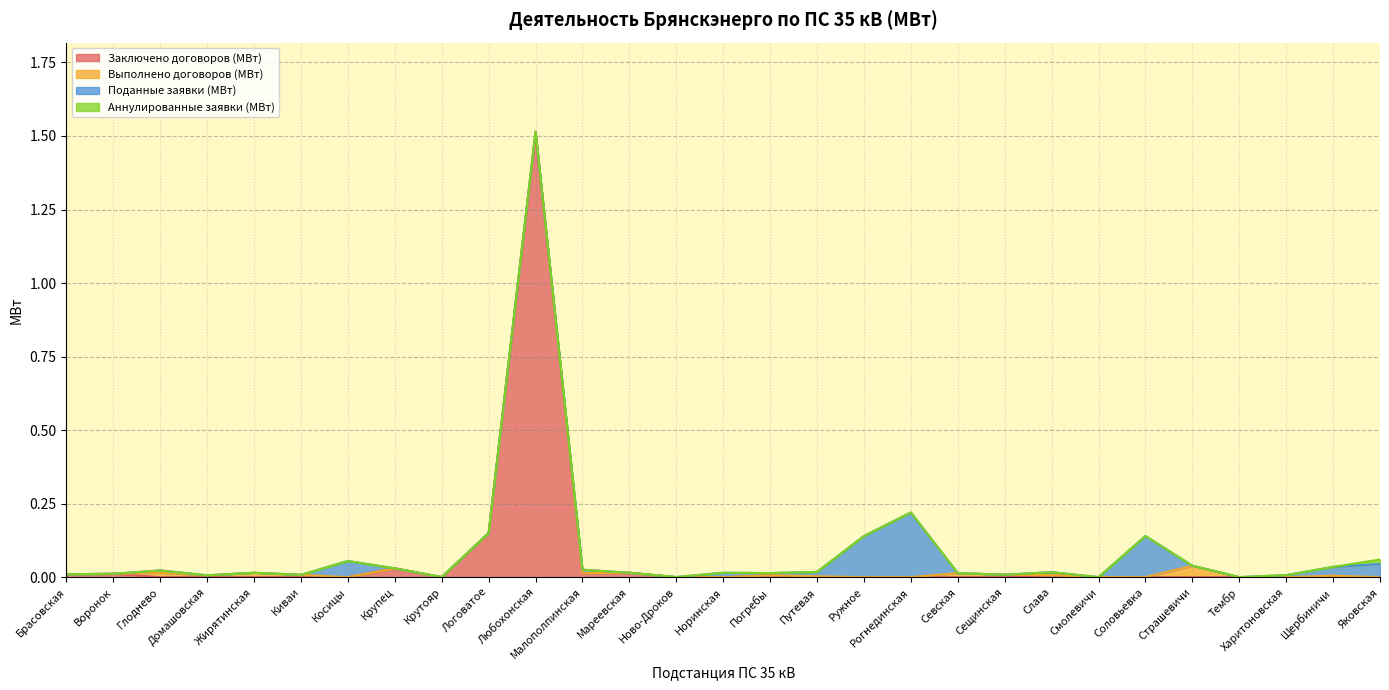

Reading left to right, list all the values displayed in this chart.

Заключено договоров (МВт): Брасовская=0.0	Воронок=0.0	Глоднево=0.0	Домашовская=0.0	Жирятинская=0.0	Киваи=0.0	Косицы=0.0	Крупец=0.0	Крутояр=0.0	Логоватое=0.1	Любохонская=1.5	Малополпинская=0.0	Мареевская=0.0	Ново-Дроков=0.0	Норинская=0.0	Погребы=0.0	Путевая=0.0	Ружное=0.0	Рогнединская=0.0	Севская=0.0	Сещинская=0.0	Слава=0.0	Смолевичи=0.0	Соловьевка=0.0	Страшевичи=0.0	Тембр=0.0	Харитоновская=0.0	Щербиничи=0.0	Яковская=0.0
Выполнено договоров (МВт): Брасовская=0.0	Воронок=0.0	Глоднево=0.0	Домашовская=0.0	Жирятинская=0.0	Киваи=0.0	Косицы=0.0	Крупец=0.0	Крутояр=0.0	Логоватое=0.0	Любохонская=0.0	Малополпинская=0.0	Мареевская=0.0	Ново-Дроков=0.0	Норинская=0.0	Погребы=0.0	Путевая=0.0	Ружное=0.0	Рогнединская=0.0	Севская=0.0	Сещинская=0.0	Слава=0.0	Смолевичи=0.0	Соловьевка=0.0	Страшевичи=0.0	Тембр=0.0	Харитоновская=0.0	Щербиничи=0.0	Яковская=0.0
Поданные заявки (МВт): Брасовская=0.0	Воронок=0.0	Глоднево=0.0	Домашовская=0.0	Жирятинская=0.0	Киваи=0.0	Косицы=0.1	Крупец=0.0	Крутояр=0.0	Логоватое=0.0	Любохонская=0.0	Малополпинская=0.0	Мареевская=0.0	Ново-Дроков=0.0	Норинская=0.0	Погребы=0.0	Путевая=0.0	Ружное=0.1	Рогнединская=0.2	Севская=0.0	Сещинская=0.0	Слава=0.0	Смолевичи=0.0	Соловьевка=0.1	Страшевичи=0.0	Тембр=0.0	Харитоновская=0.0	Щербиничи=0.0	Яковская=0.0
Аннулированные заявки (МВт): Брасовская=0.0	Воронок=0.0	Глоднево=0.0	Домашовская=0.0	Жирятинская=0.0	Киваи=0.0	Косицы=0.0	Крупец=0.0	Крутояр=0.0	Логоватое=0.0	Любохонская=0.0	Малополпинская=0.0	Мареевская=0.0	Ново-Дроков=0.0	Норинская=0.0	Погребы=0.0	Путевая=0.0	Ружное=0.0	Рогнединская=0.0	Севская=0.0	Сещинская=0.0	Слава=0.0	Смолевичи=0.0	Соловьевка=0.0	Страшевичи=0.0	Тембр=0.0	Харитоновская=0.0	Щербиничи=0.0	Яковская=0.0